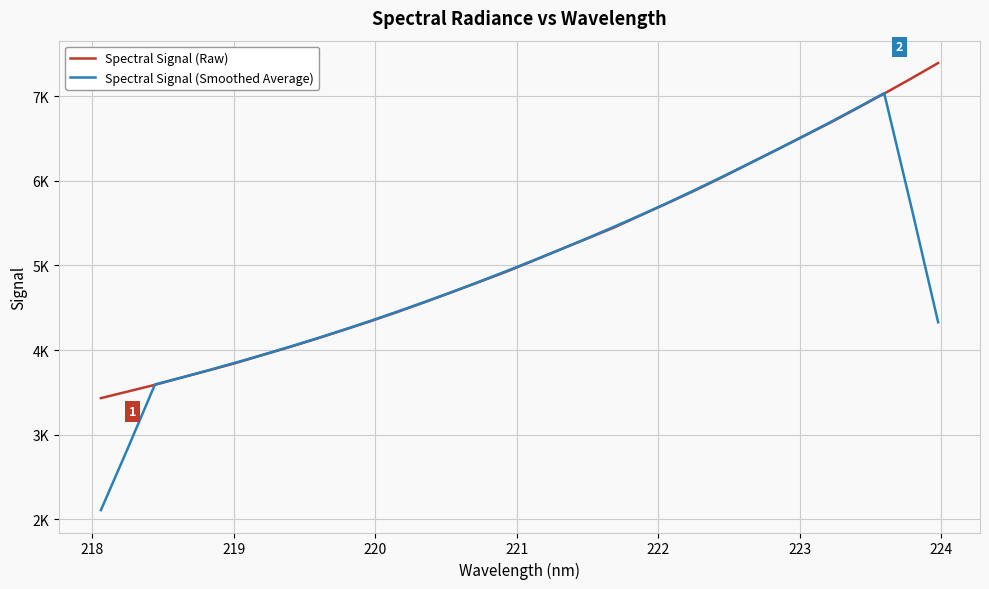

Is this an area chart (filled region under the line)?

No